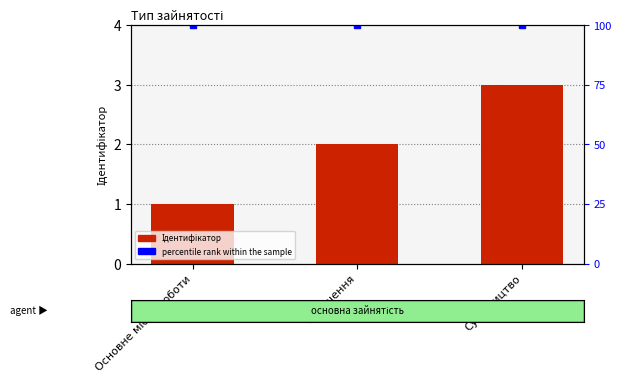

Approximately how many times larger is the value at Основне місце роботи compared to Суміщення?

0.5